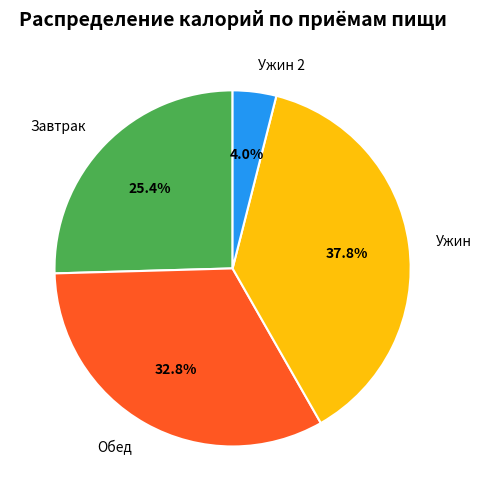

Is Ужин the majority of the pie?

No